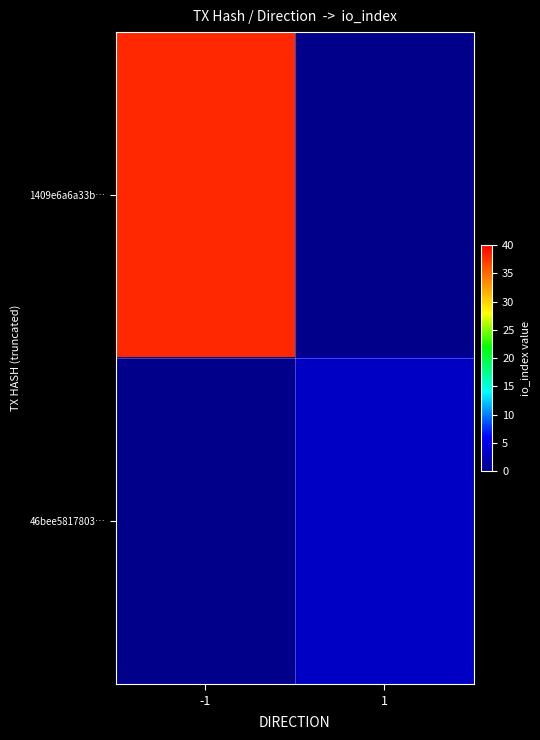

Is it true that 46bee5817803… equals 2.0 at 1?

False